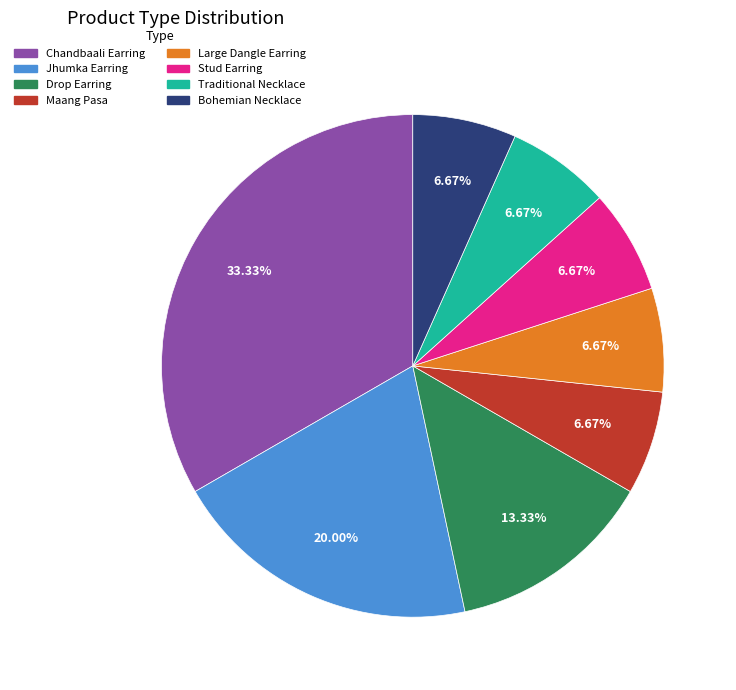

True or false: Drop Earring accounts for 1% of the total.

False